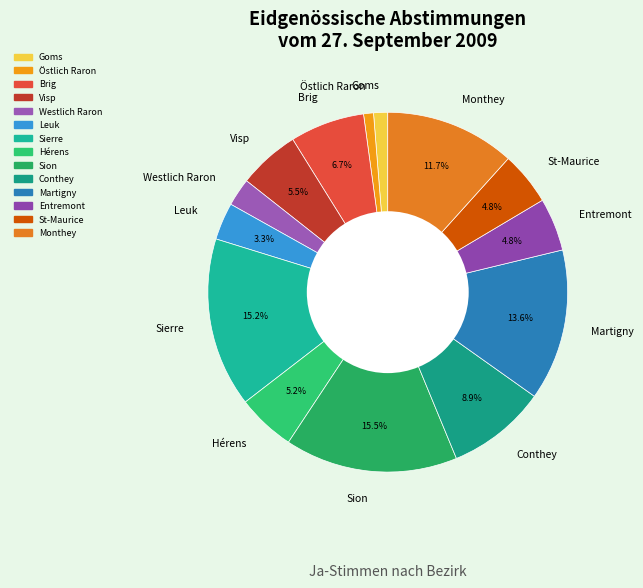

What is the ratio of the value at Sion to the value at Sierre?

1.0